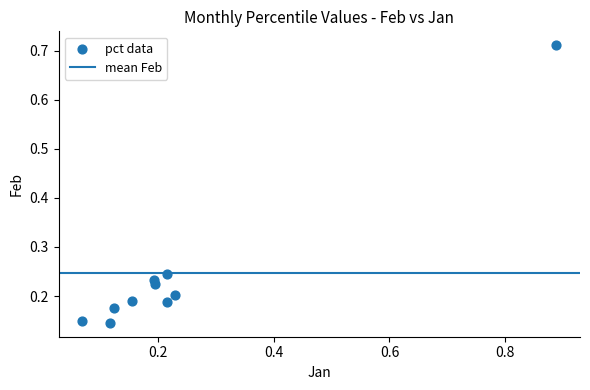

What is the range of X values (max minus min)?

0.8